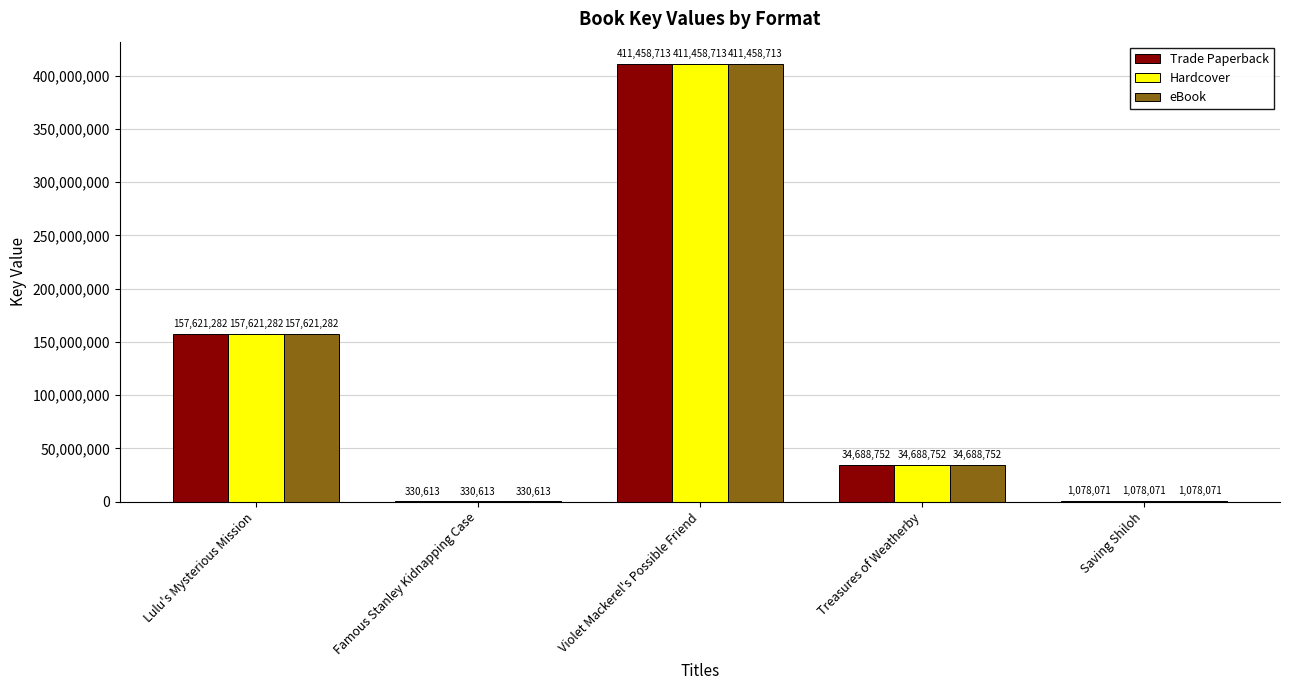

Reading left to right, transcribe all the data shown in this chart.

Trade Paperback: 157621282	330613	411458713	34688752	1078071
Hardcover: 157621282	330613	411458713	34688752	1078071
eBook: 157621282	330613	411458713	34688752	1078071